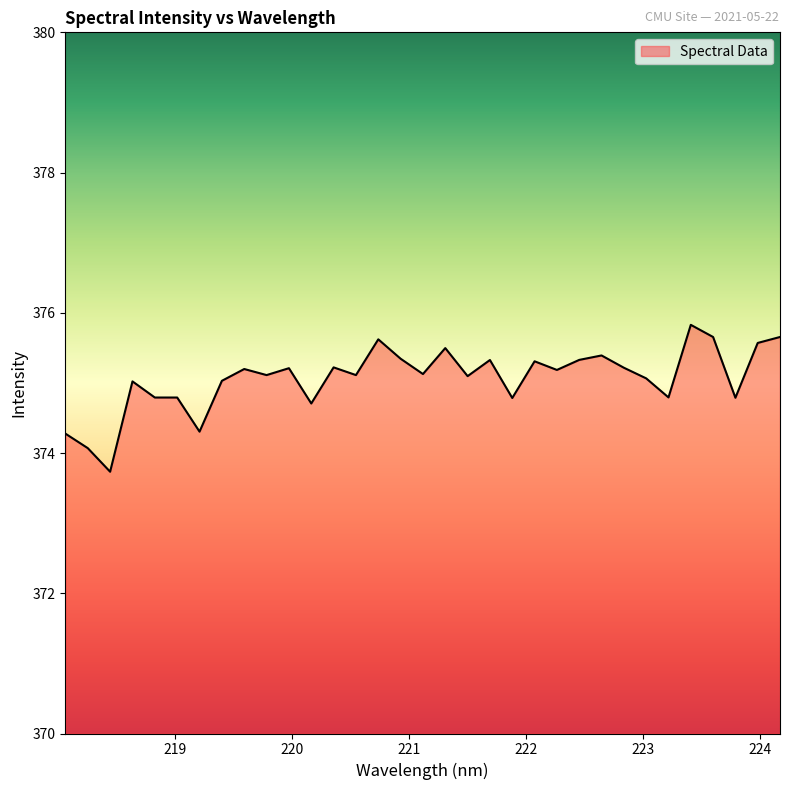

What is the sum of all values?

12377.2